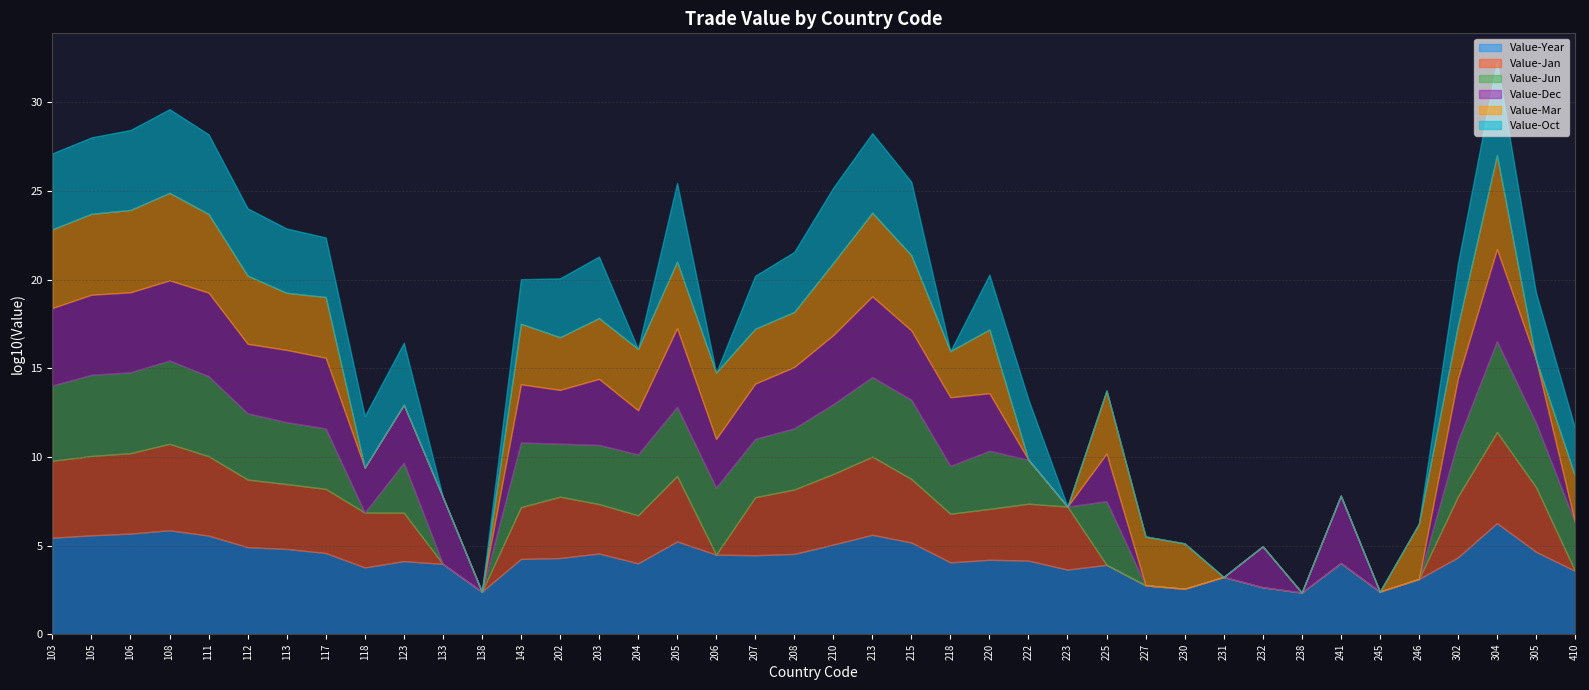

The value of Value-Oct at 118 is 1253. True or false?

False